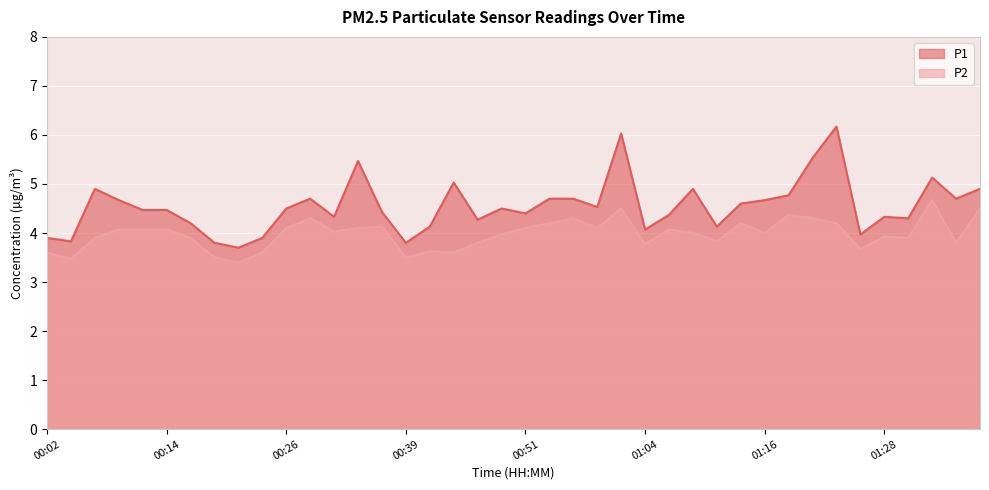

Is the value of P1 at 01:01 greater than the value of P2 at 01:09?

Yes